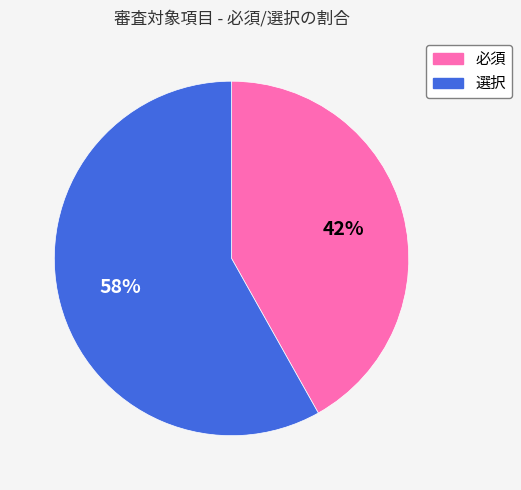

To the nearest percent, what is the difference between the largest and smallest slice percentages?

16%